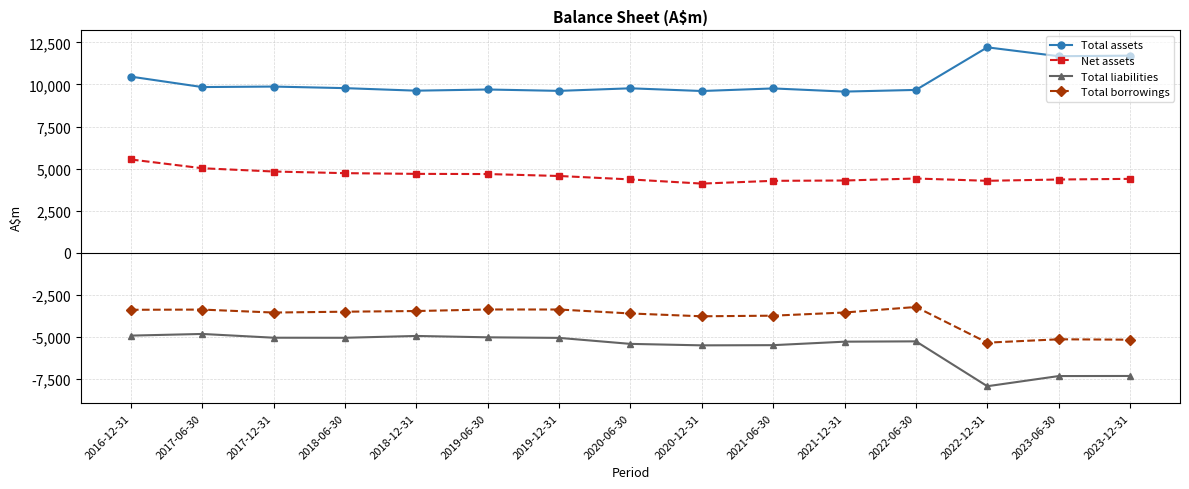

What is the difference between the second highest and minimum values in the Total assets series?

2135.5